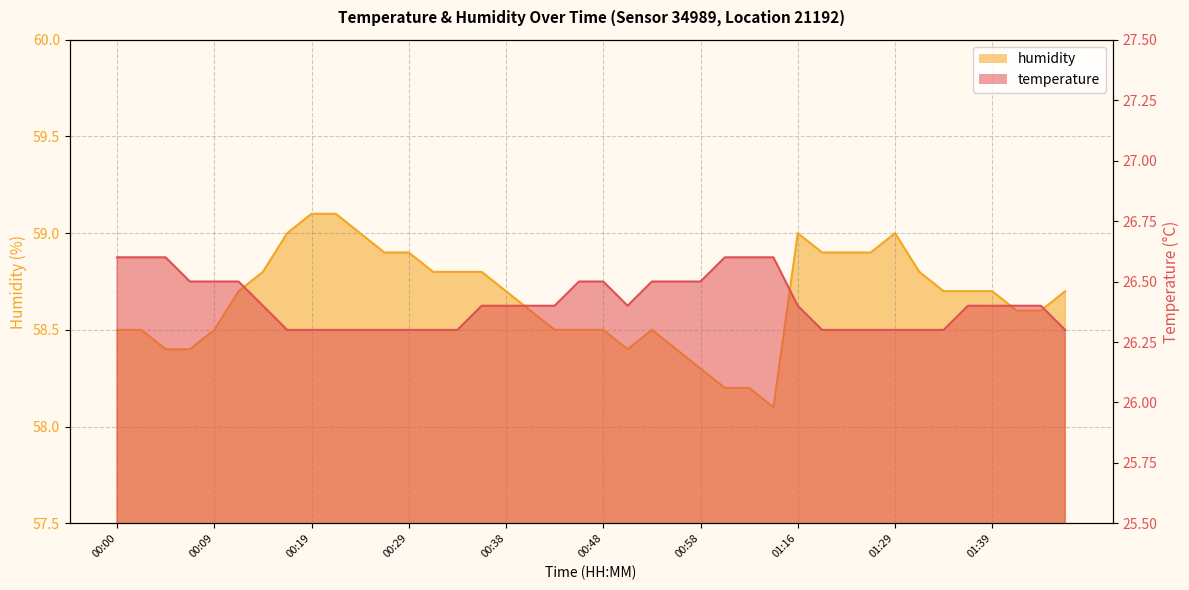

What is the difference between the maximum and minimum values in the temperature series?

0.3